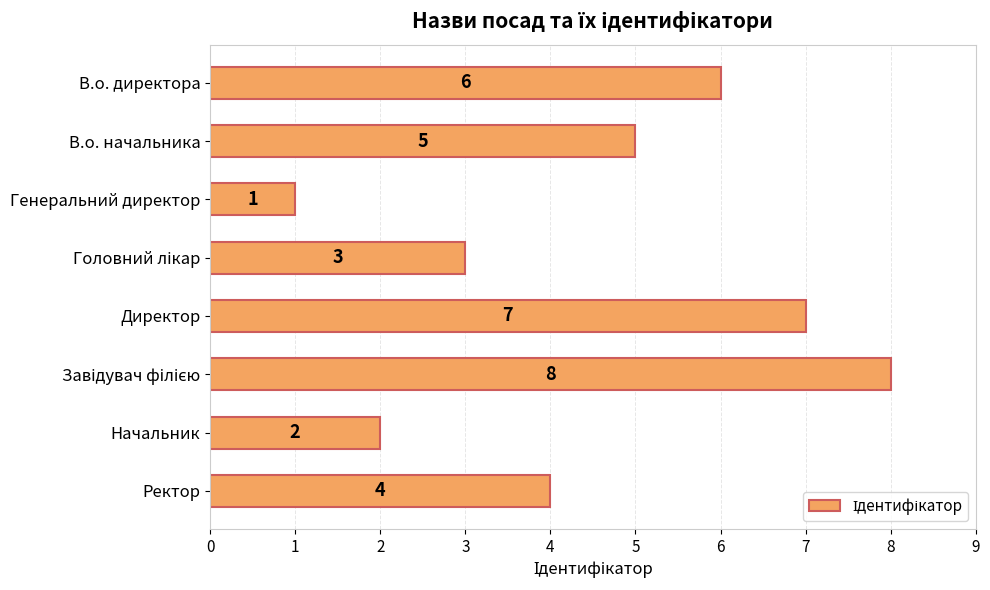

Reading top to bottom, what are all the values shown in this chart?

6	5	1	3	7	8	2	4